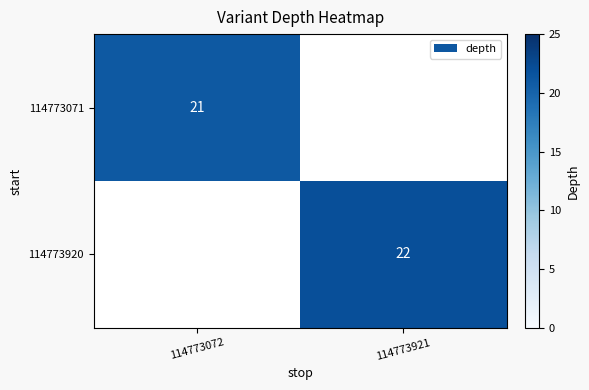

The 114773071 series shows 33.5 at 114773072. True or false?

False